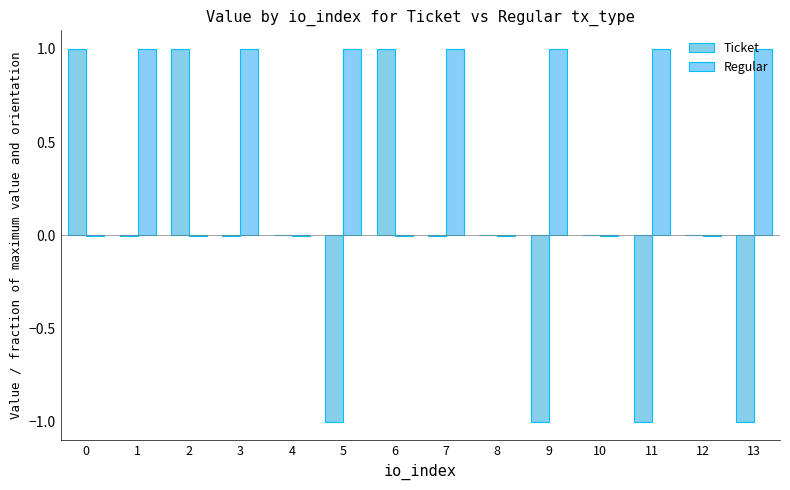

Is the value of Ticket at 1 greater than the value of Regular at 5?

No